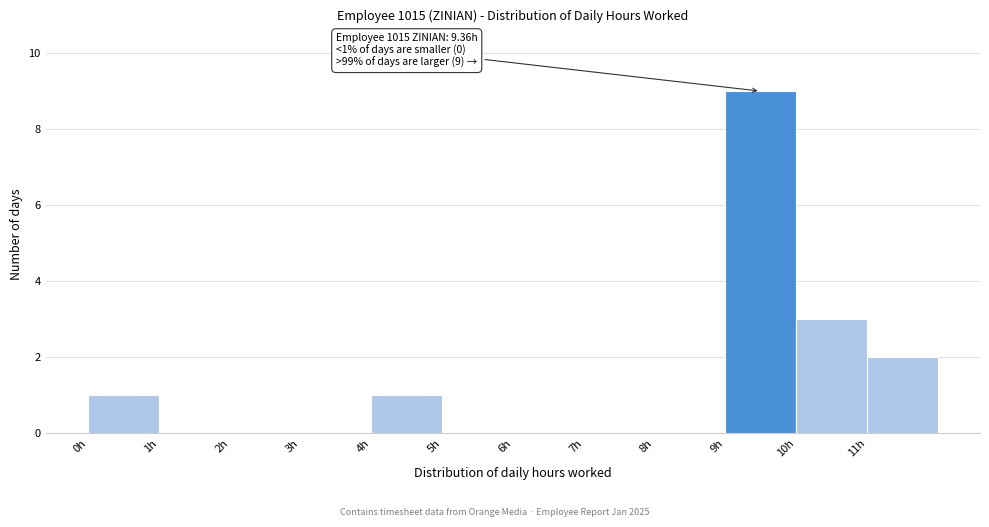

Which range on the x-axis has the tallest bar?

9 to 10